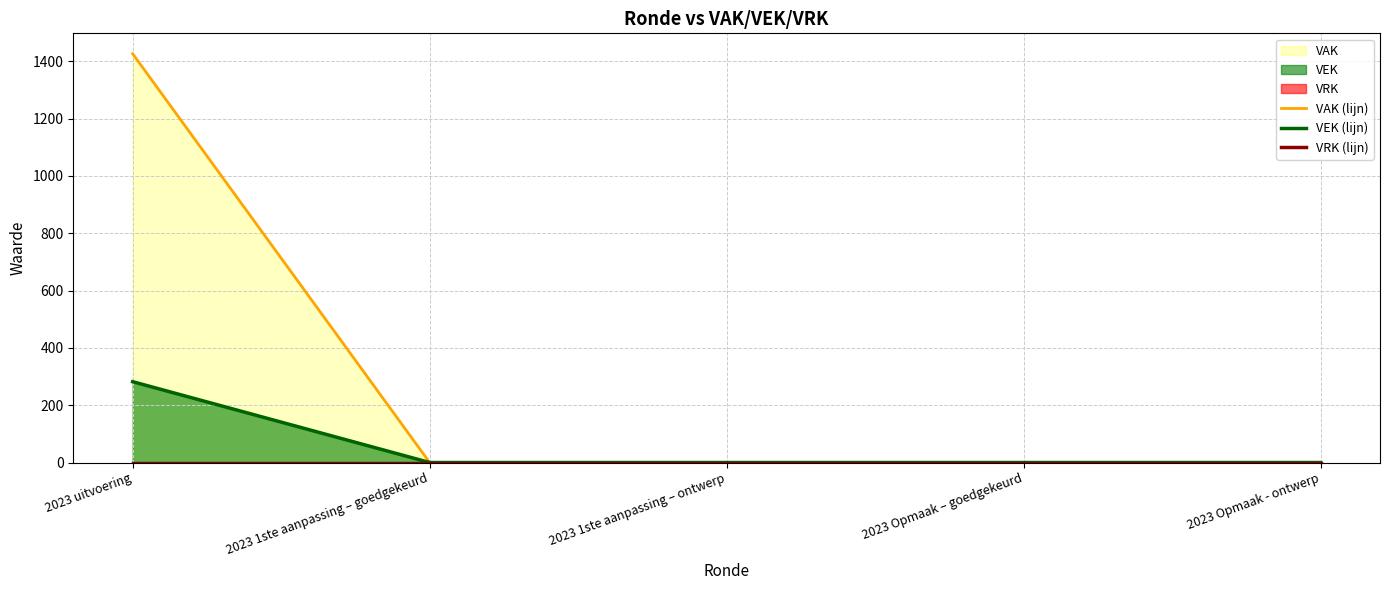

Is the value of VEK (lijn) at 2023 Opmaak - ontwerp greater than the value of VRK (lijn) at 2023 1ste aanpassing – ontwerp?

No